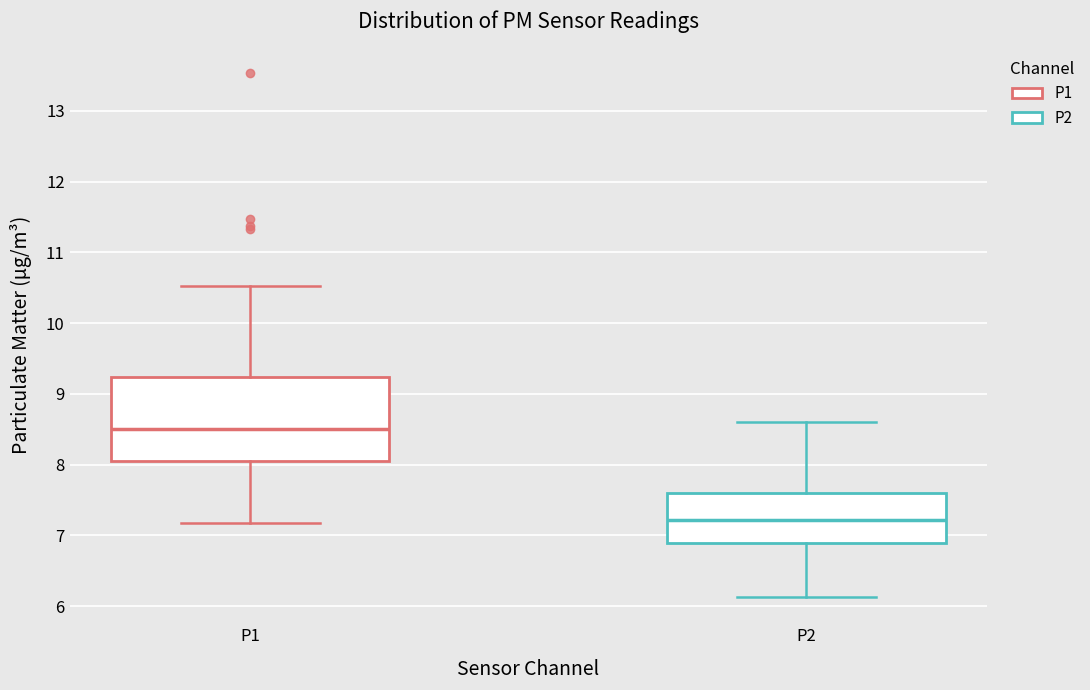

Comparing the boxes themselves (not the whiskers), which one is the tallest?

P1